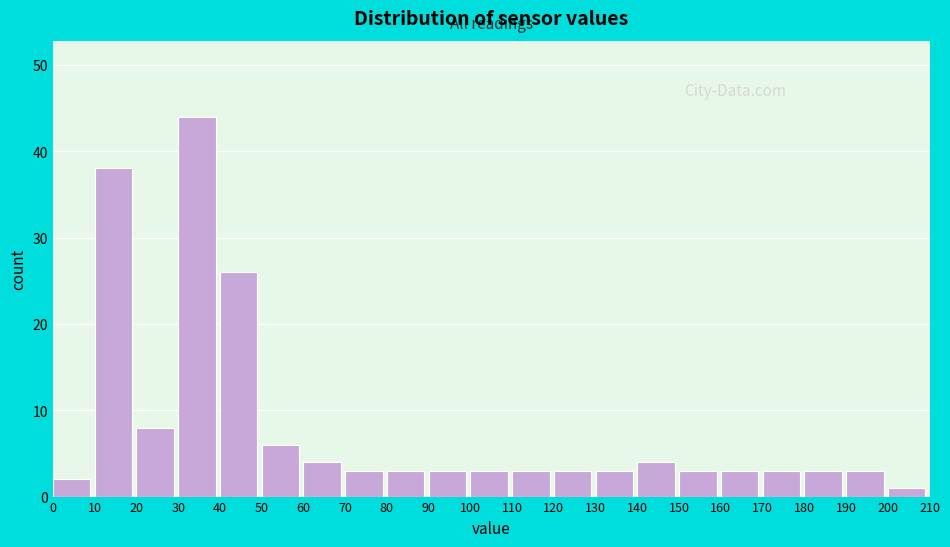

What is the height of the bar covering 170 to 180 on the x-axis? The values are not printed on the chart, so give them approximately, as read against the axis.

3